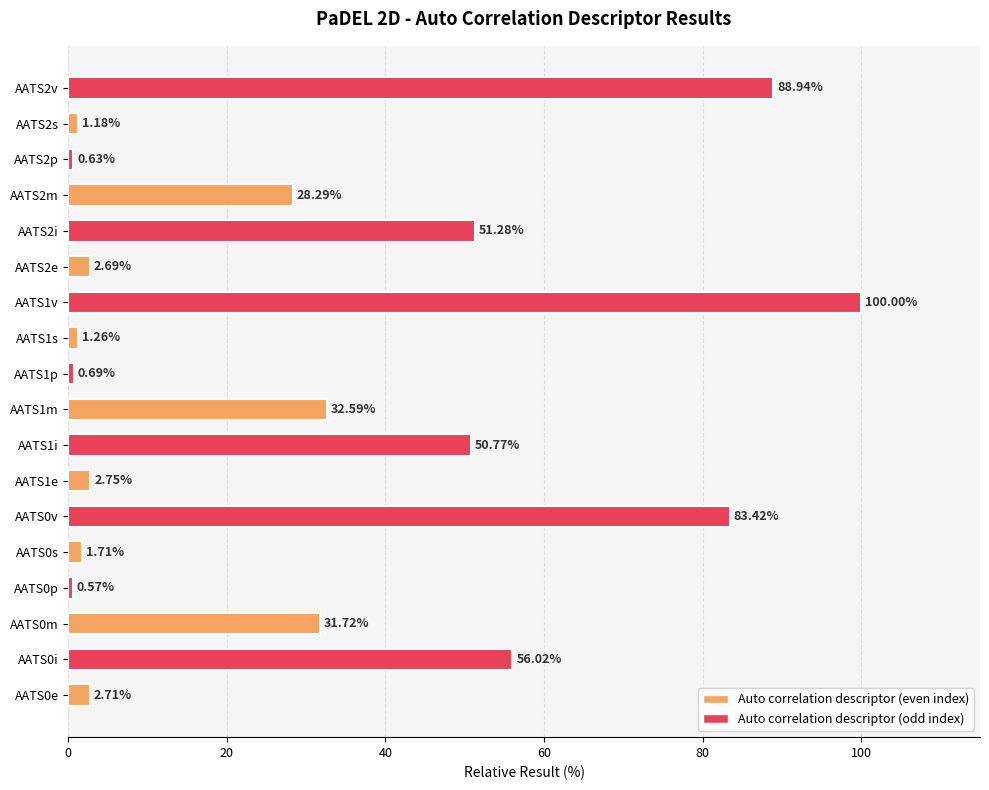

List the labels in order of value, smallest first.

AATS0p, AATS2p, AATS1p, AATS2s, AATS1s, AATS0s, AATS2e, AATS0e, AATS1e, AATS2m, AATS0m, AATS1m, AATS1i, AATS2i, AATS0i, AATS0v, AATS2v, AATS1v